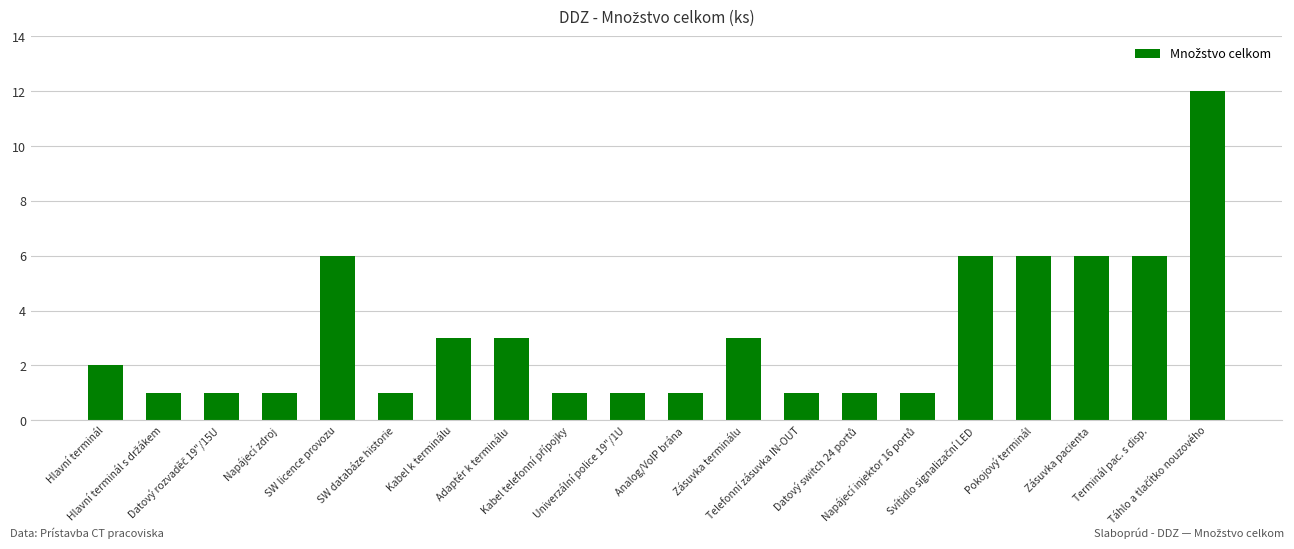

Reading left to right, what are all the values shown in this chart?

2	1	1	1	6	1	3	3	1	1	1	3	1	1	1	6	6	6	6	12